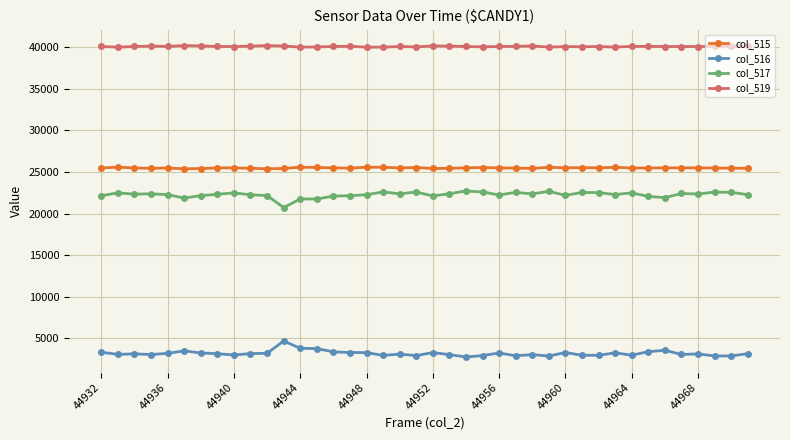

What is the lowest value of the col_516 series?

2772